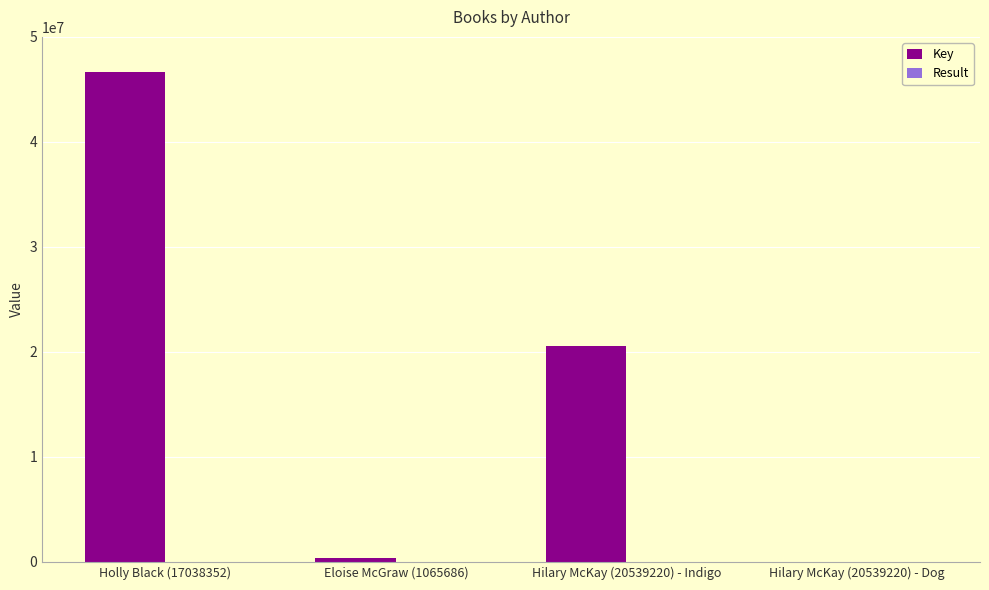

What is the sum of all Key values?

67527714